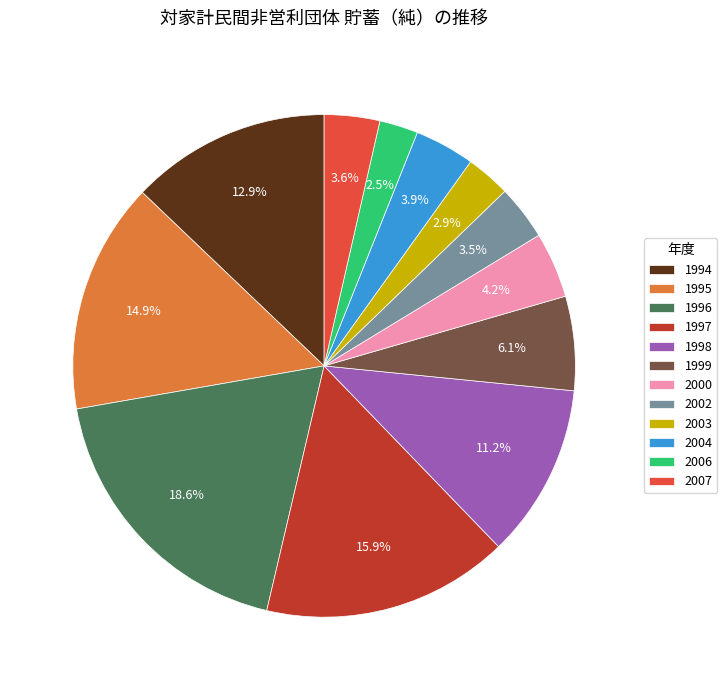

Which has a higher value, 2006 or 2000?

2000